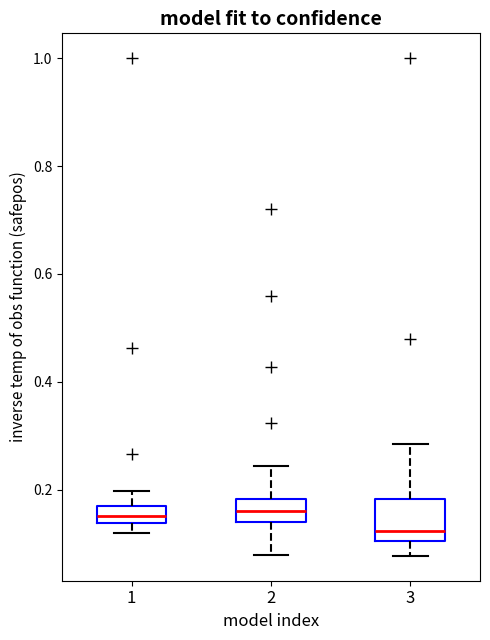

Reading left to right, read every box against the y-axis: the position of its median line, the range the box covers, and the ends of its whiskers. The values are not printed on the chart, so give them approximately, as read against the axis.

1: median 0.16 (inside the box), box 0.14 to 0.16, whiskers 0.12 to 0.20
2: median 0.16, box 0.14 to 0.18, whiskers 0.08 to 0.24
3: median 0.12, box 0.10 to 0.18, whiskers 0.08 to 0.28